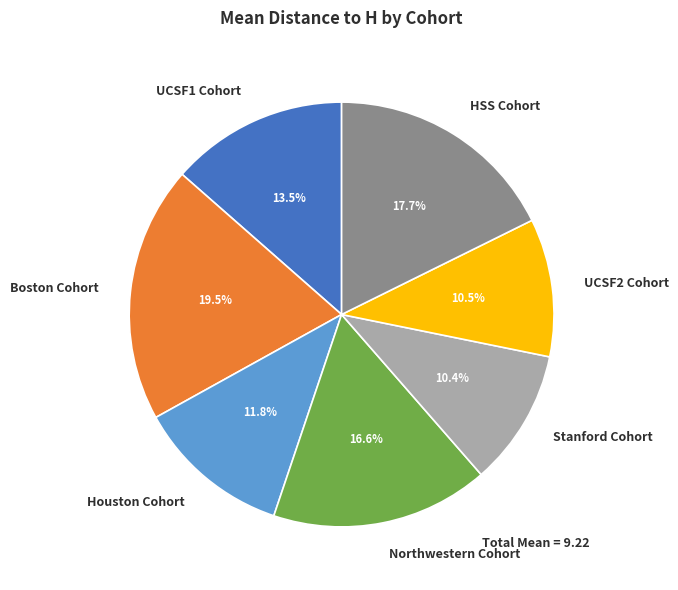

Combined, what portion of the pie is UCSF1 Cohort and Northwestern Cohort?

30.1%